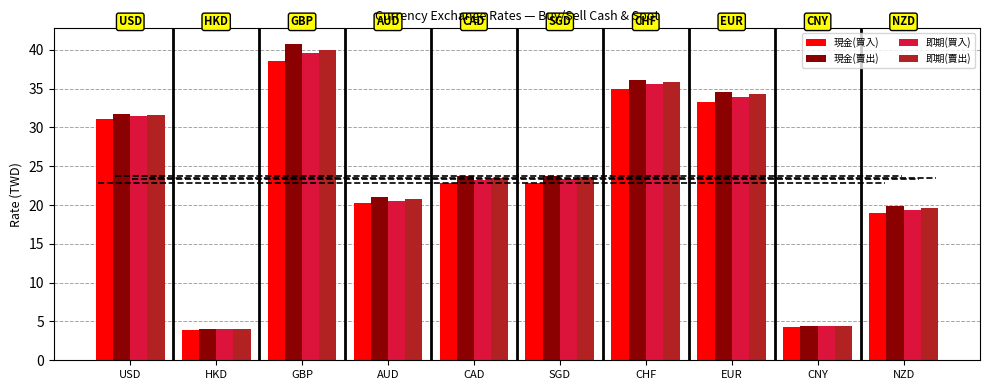

At which category does the chart reach its minimum across all series?

HKD